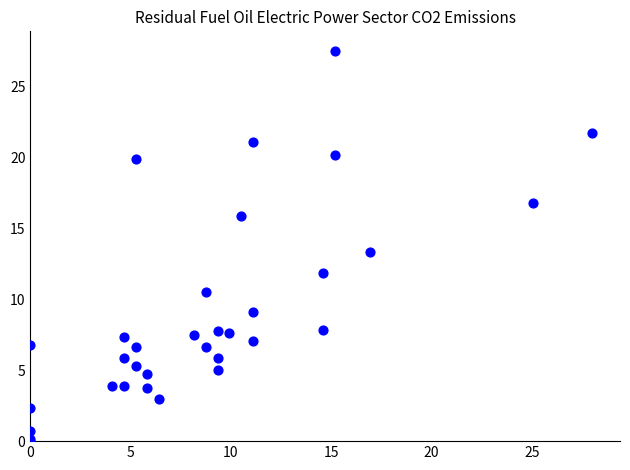

What Y value in the scatter plot is closest to 13?

13.3